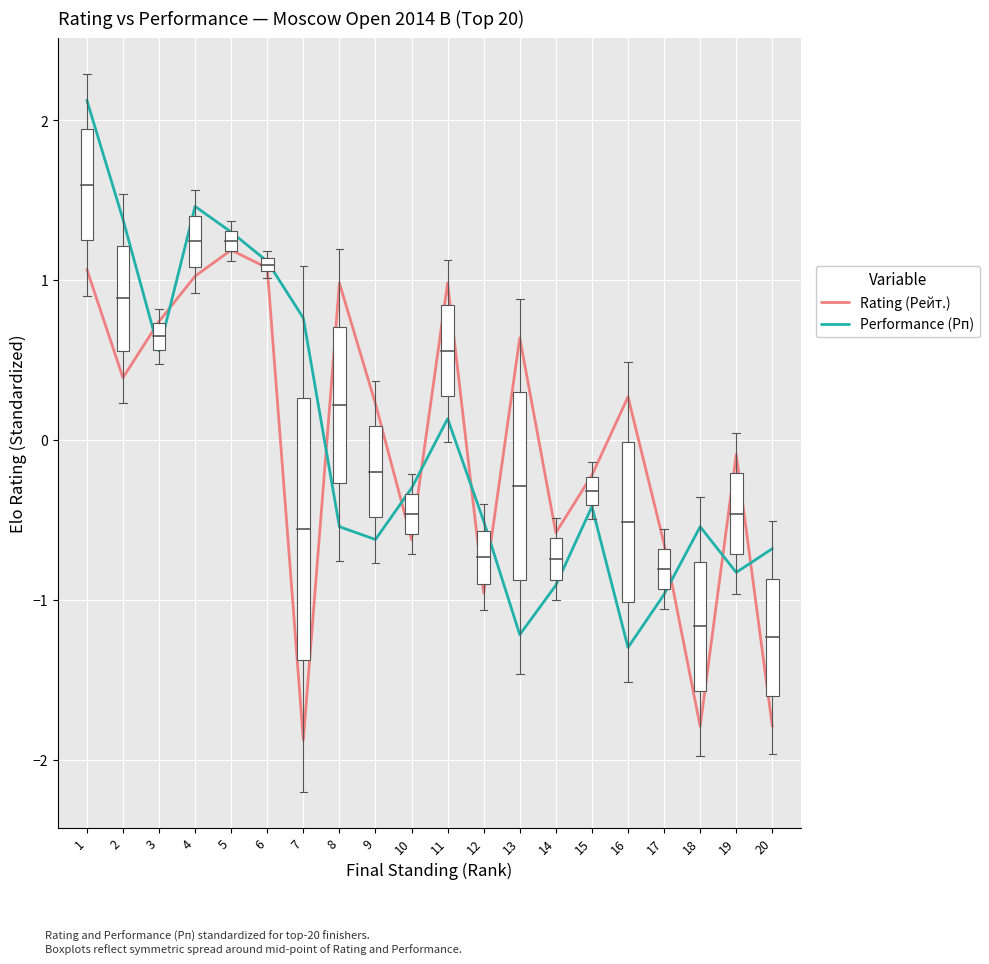

At which label is Performance (Рп) closest to 0?

11